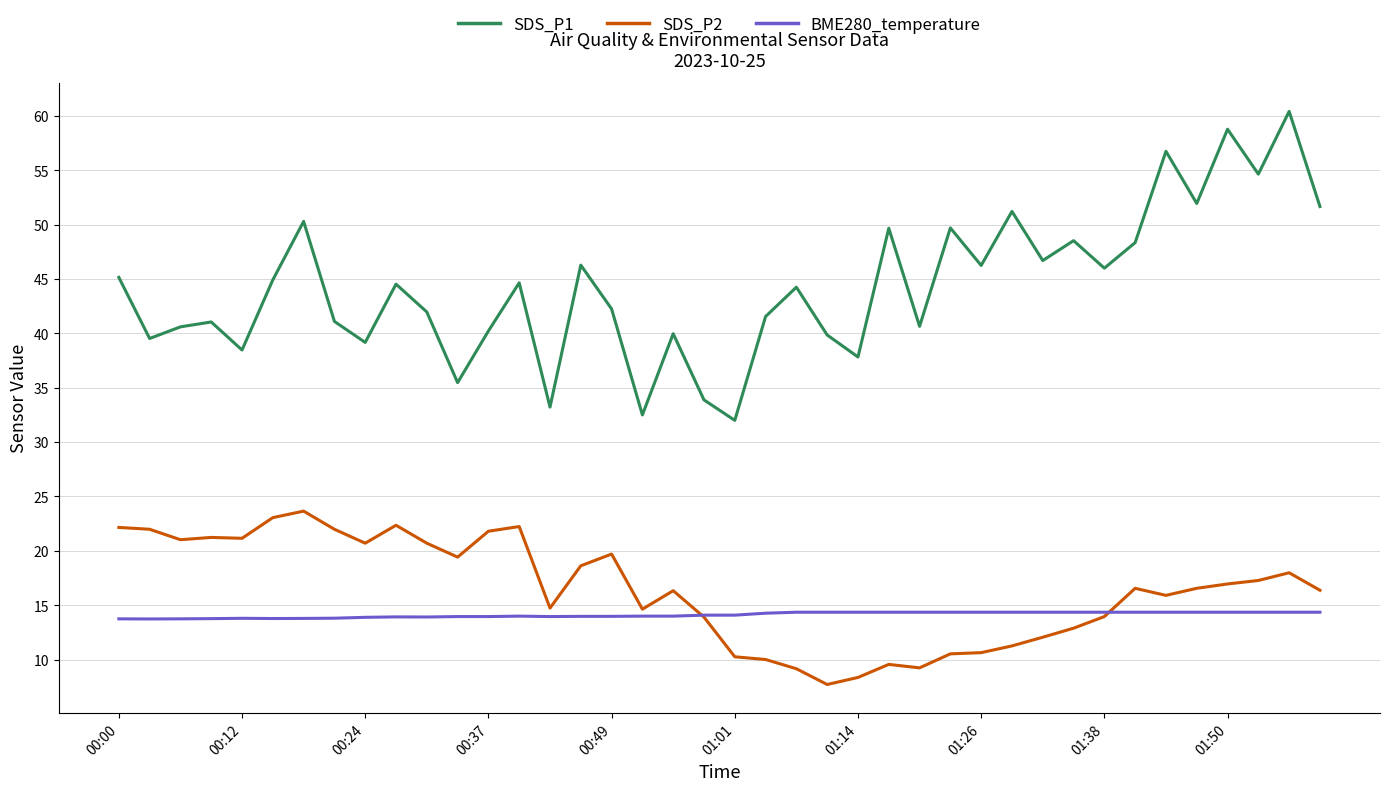

In SDS_P2, how many points are higher than both neighbors (excluding endpoints)?

9